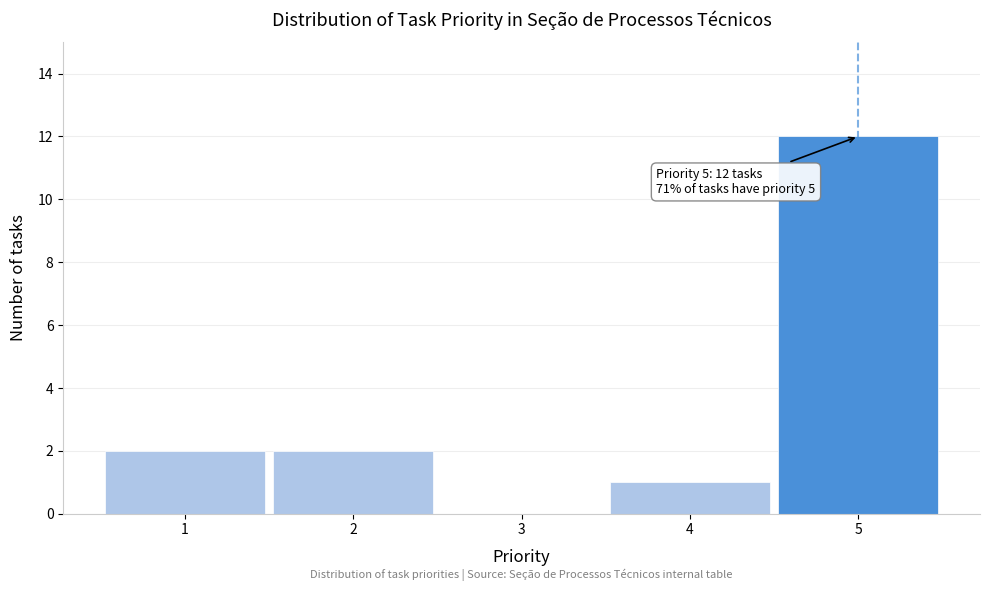

Which range on the x-axis has the tallest bar?

4.5 to 5.5